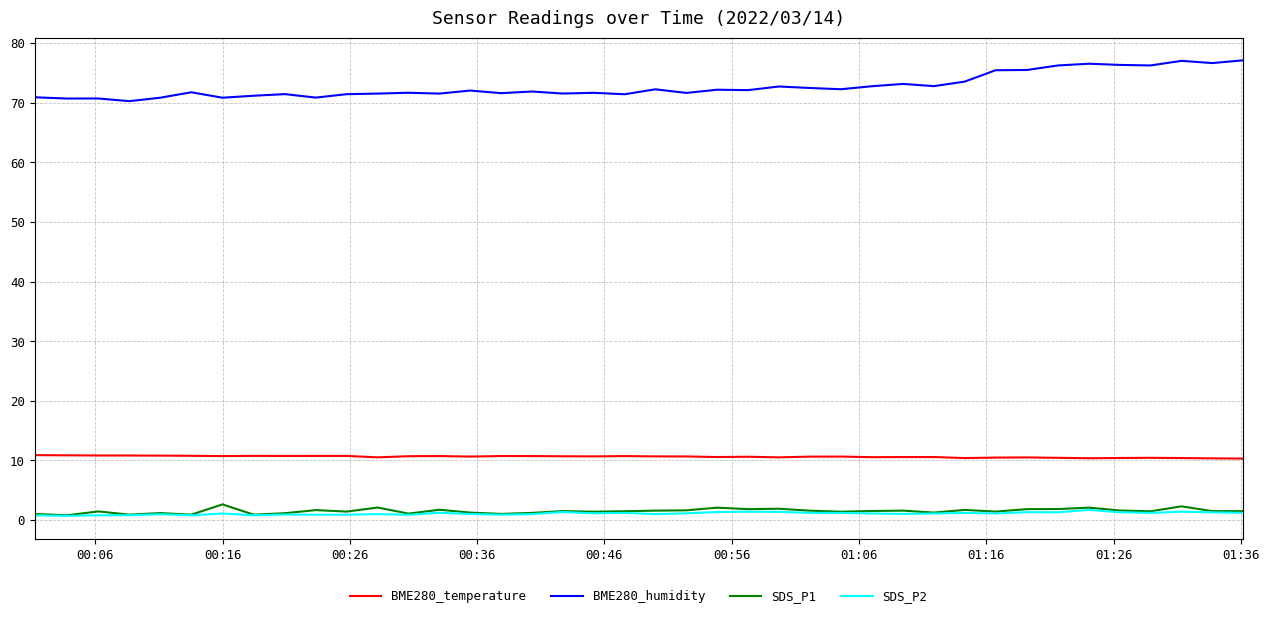

True or false: BME280_temperature and BME280_humidity cross at least once.

False